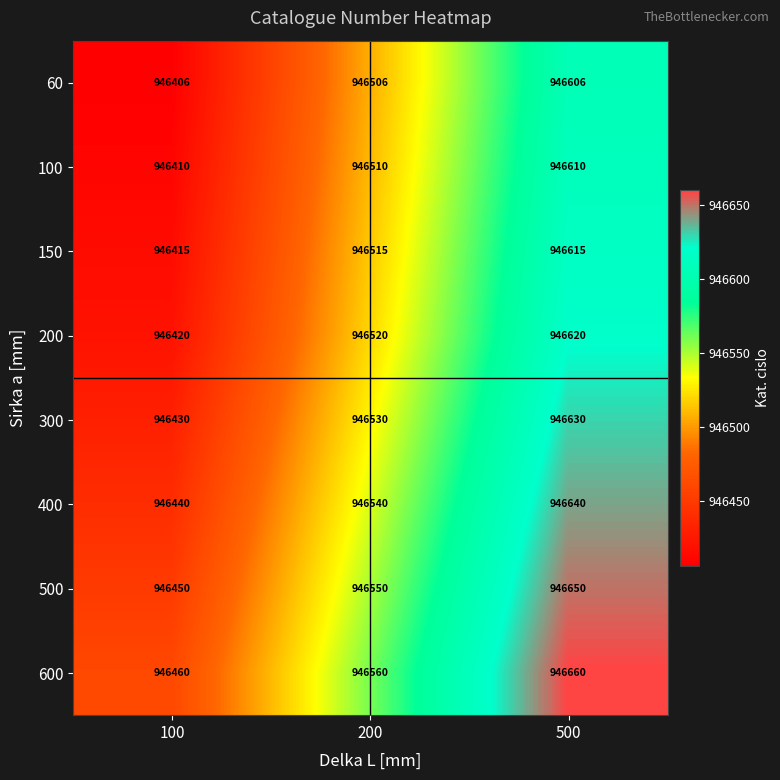

Rank the series at 500 from highest to lowest value.

600, 500, 400, 300, 200, 150, 100, 60